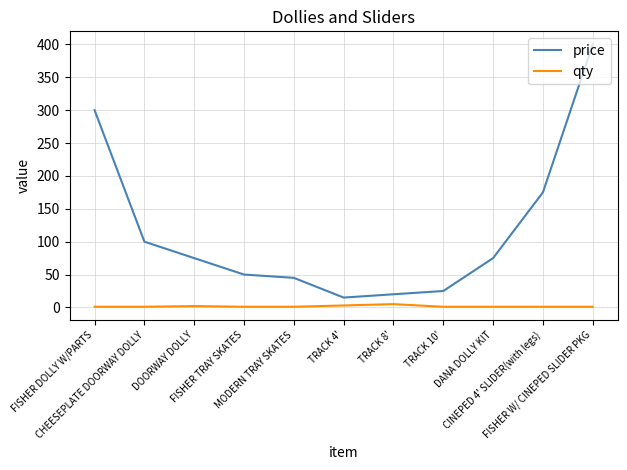

What are all the series names shown in the legend?

price, qty